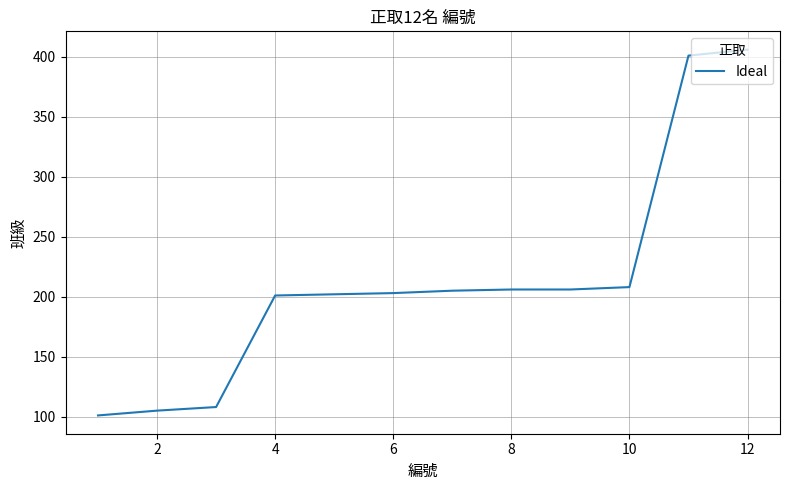

What is the average value?

213